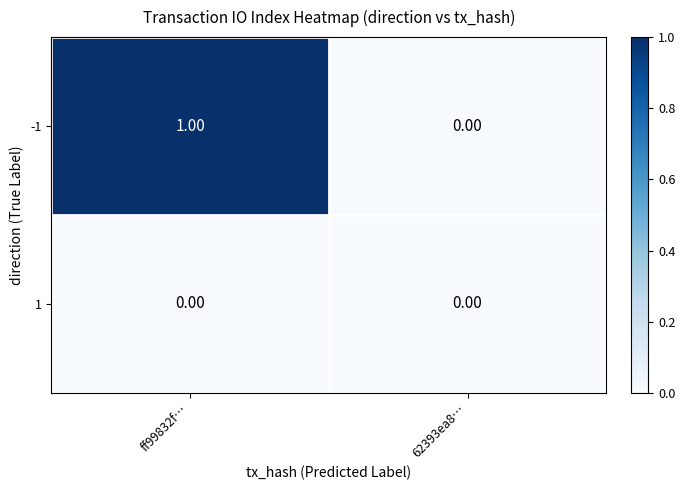

At which category is the sum across all series the highest?

ff99832f…